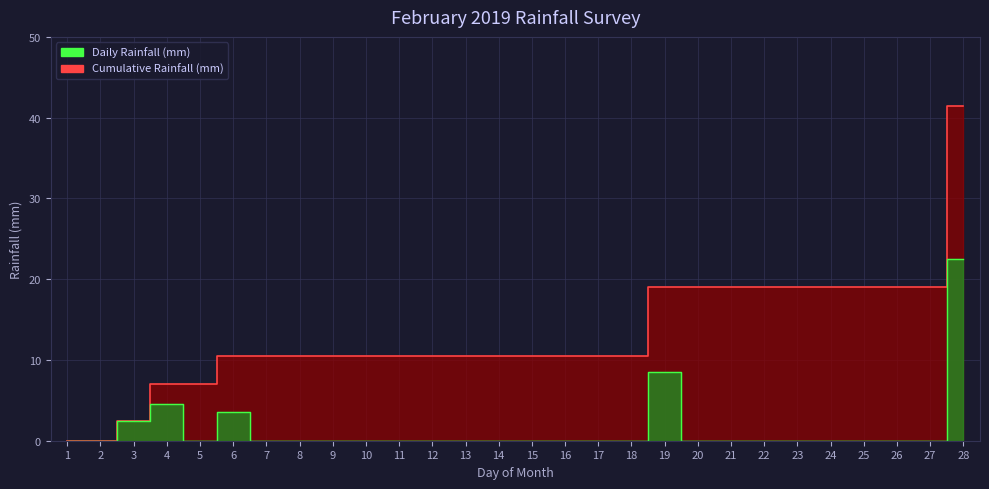

True or false: Cumulative Rainfall (mm) and Daily Rainfall (mm) cross at least once.

False